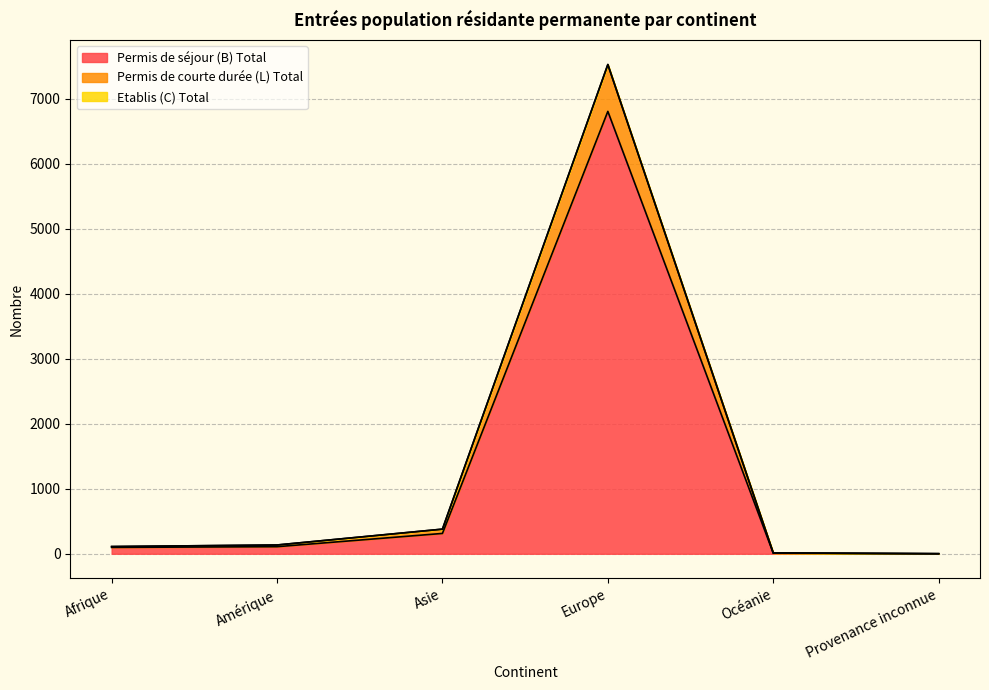

The Permis de séjour (B) Total series shows 0 at Provenance inconnue. True or false?

False